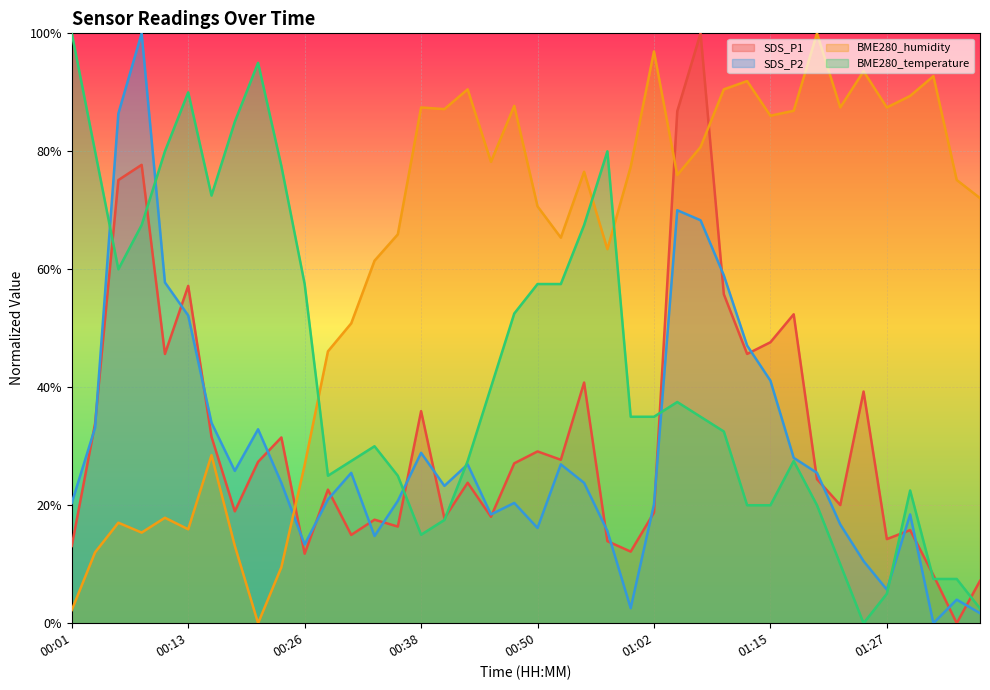

How many positive values does the SDS_P1 series have?

39